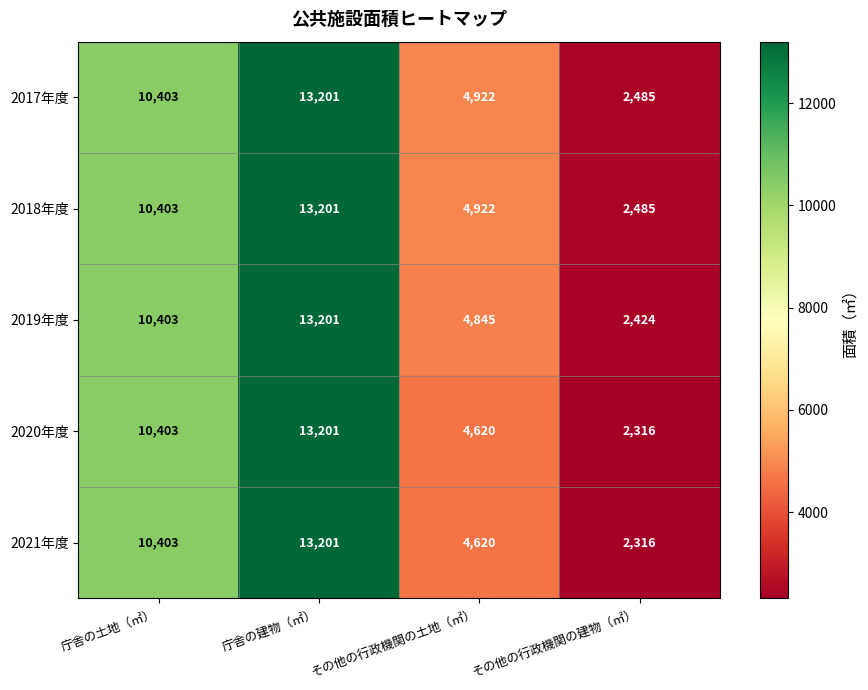

How many 2021年度 values are between 4620 and 13201?

3